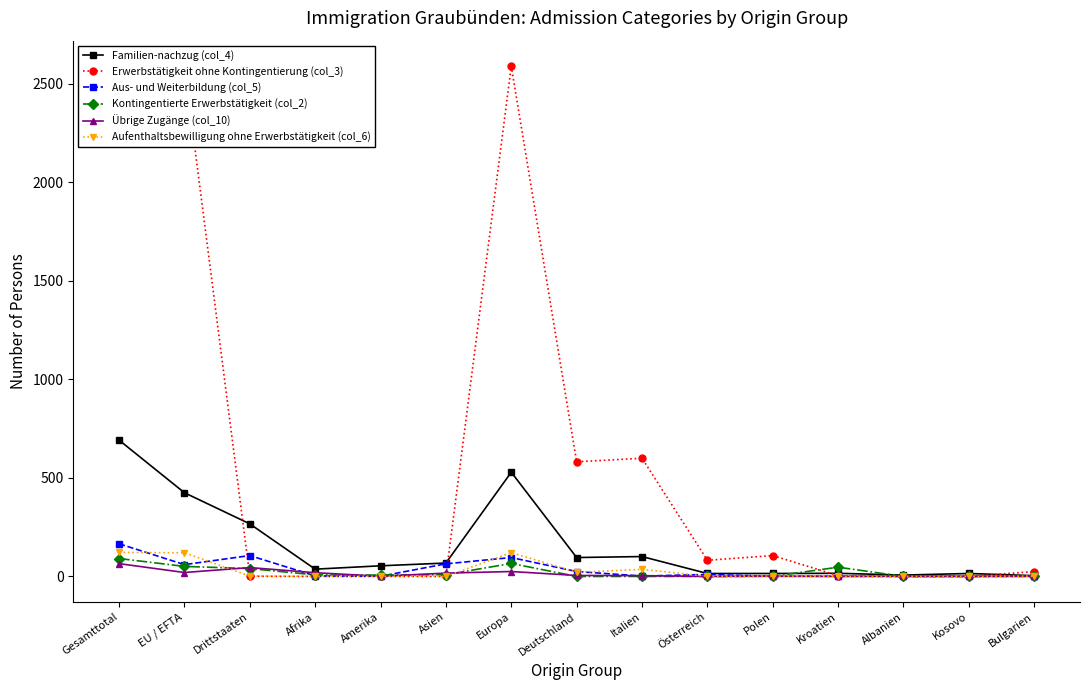

How many lines are shown in the chart?

6